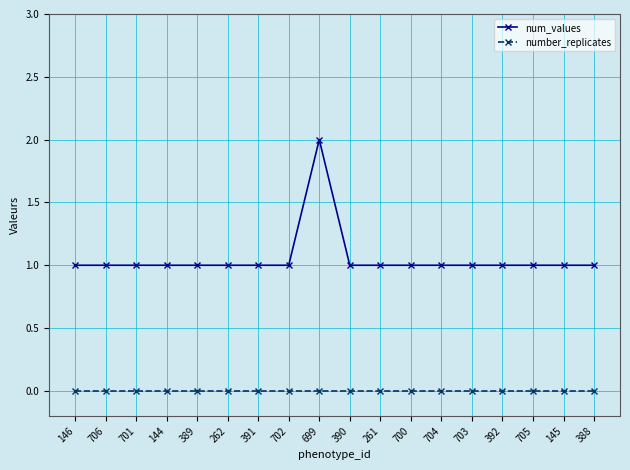

The value of number_replicates at 705 is 0. True or false?

True